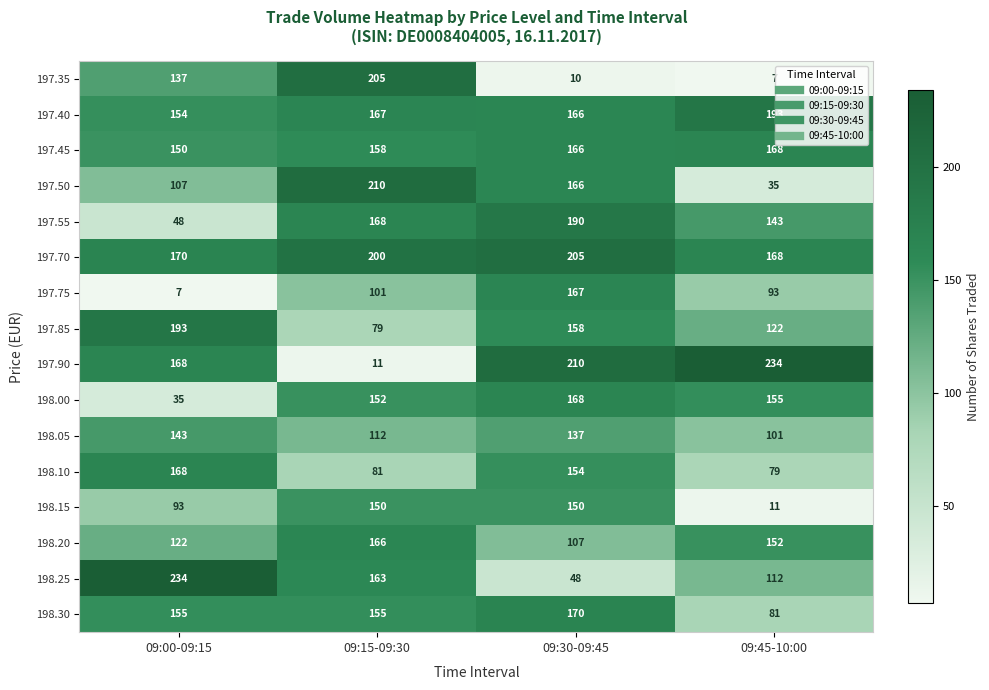

Which series has the largest total across all categories?

197.70